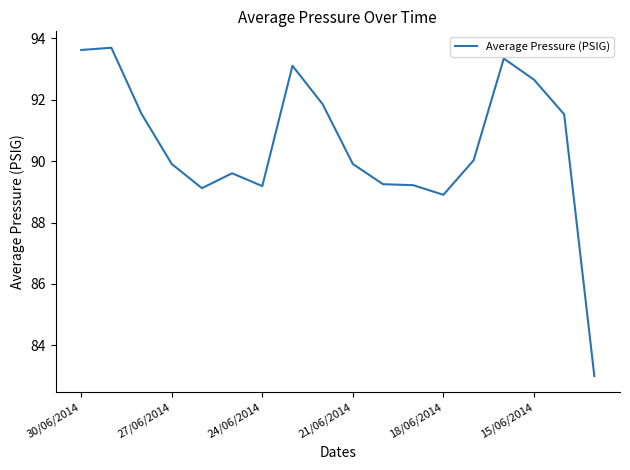

What is the average value?

90.5